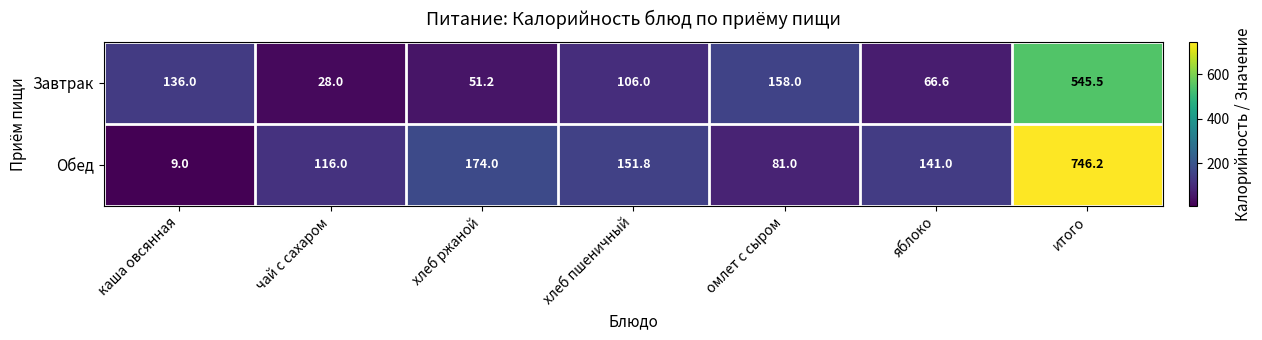

What is the difference between the highest and lowest values at яблоко?

74.4